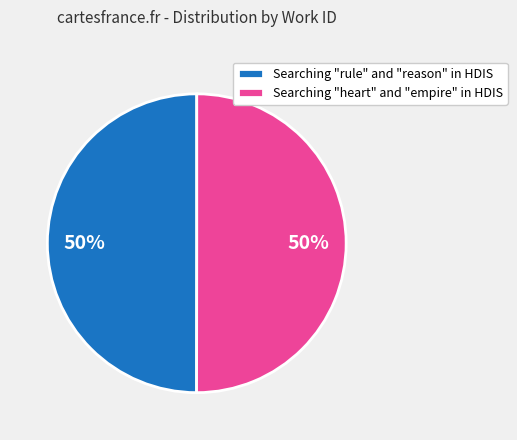

The Searching "heart" and "empire" in HDIS slice represents 50% of the pie. True or false?

True